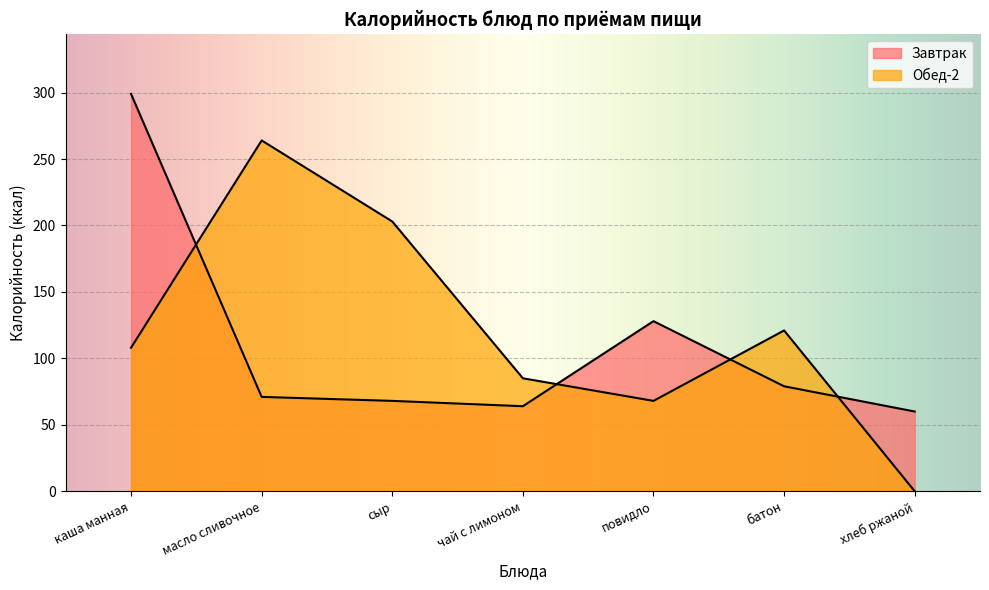

Where is the first local maximum for Завтрак?

повидло